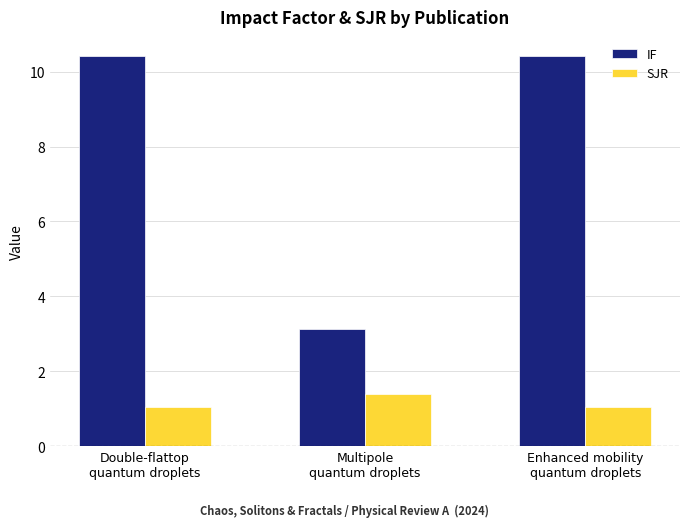

Which series has the widest spread of values?

IF